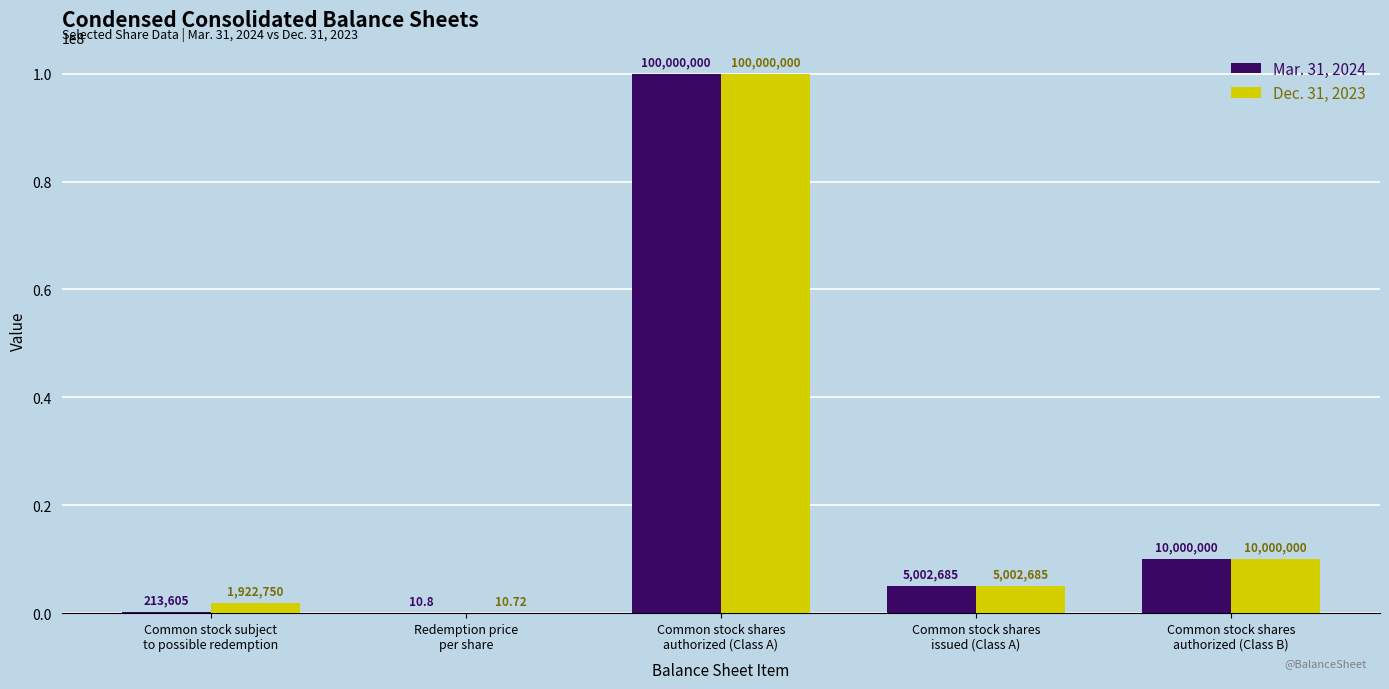

At which label does Mar. 31, 2024 first exceed 5002685?

Common stock shares
authorized (Class A)